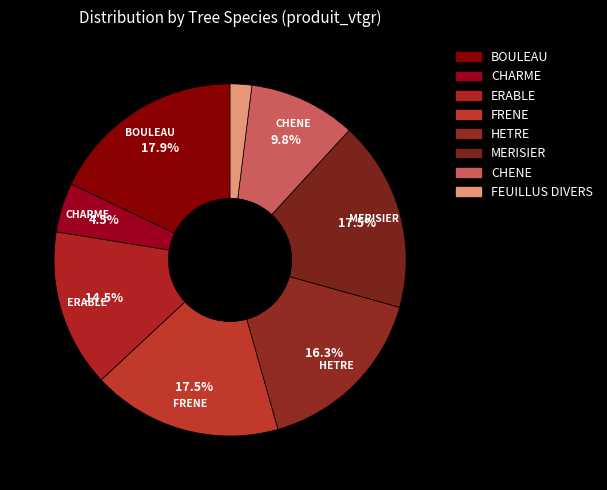

How many slices are in this pie chart?

8